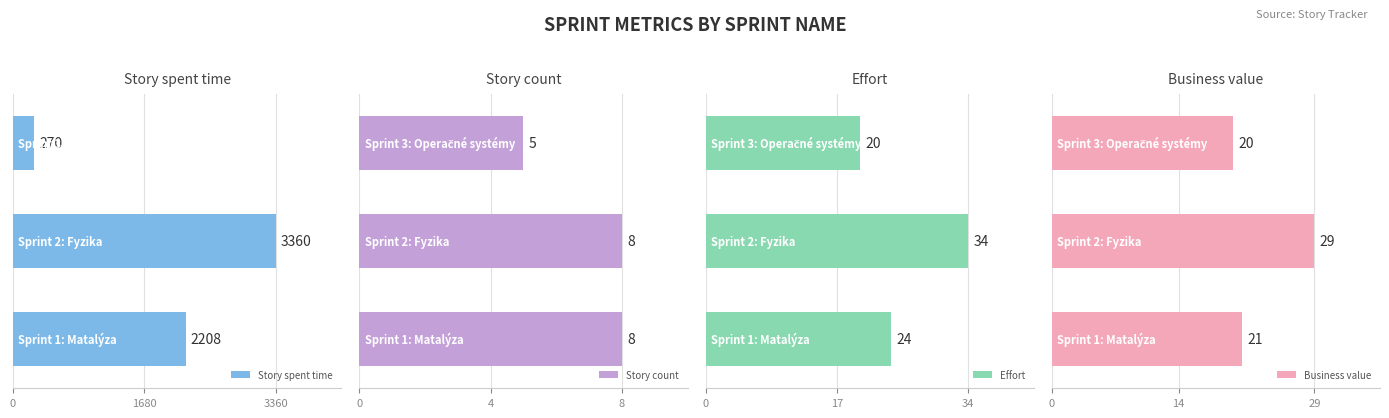

Reading left to right, extract all data points from this chart.

Story spent time: 2208	3360	270
Story count: 8	8	5
Effort: 24	34	20
Business value: 21	29	20